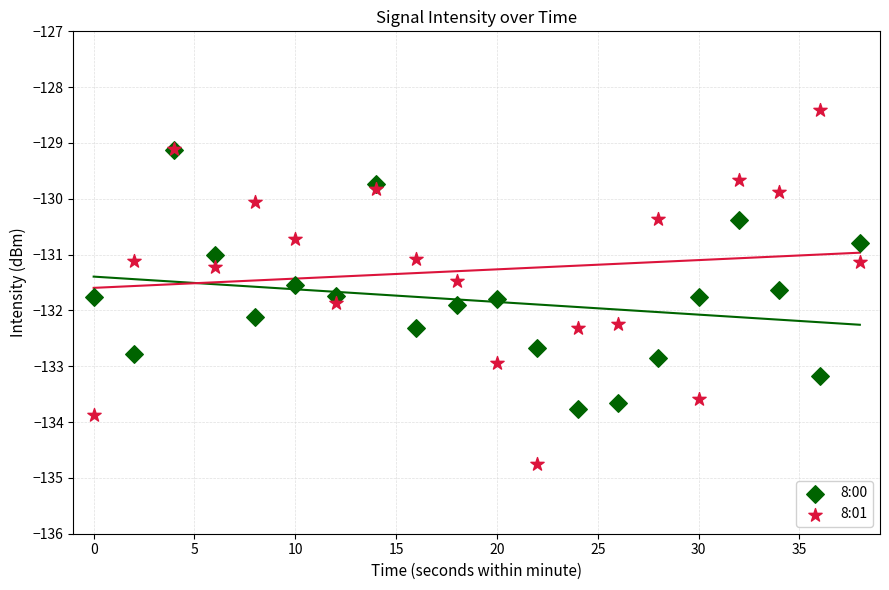

What are all the series names shown in the legend?

8:00, 8:01